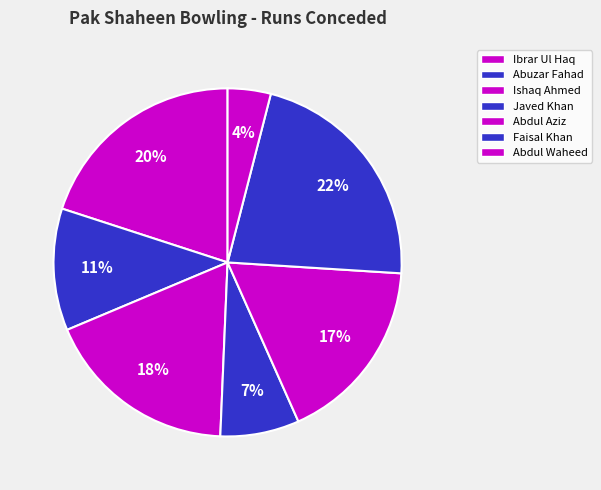

How many segments does this pie chart have?

7